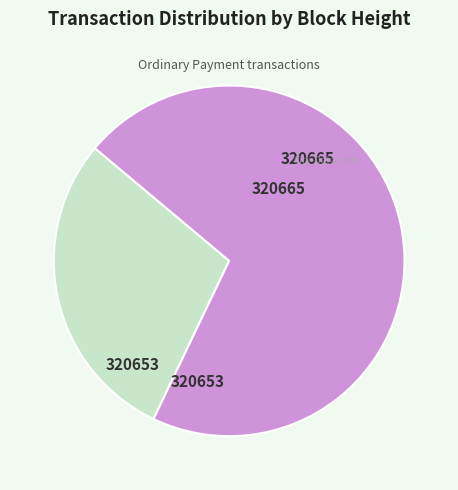

Which category accounts for the majority?

320653